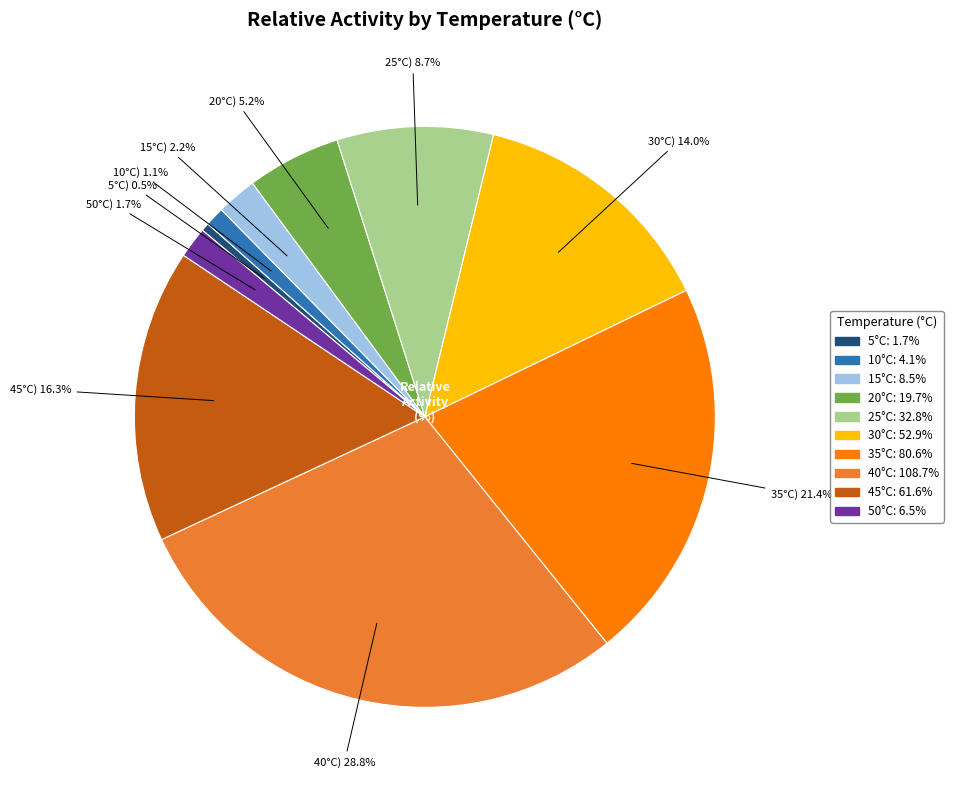

Is there a majority slice in this chart?

No